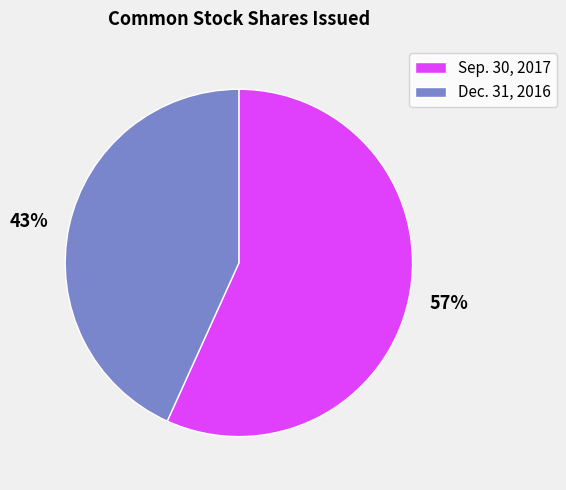

To the nearest percent, what is the difference between the largest and smallest slice percentages?

14%